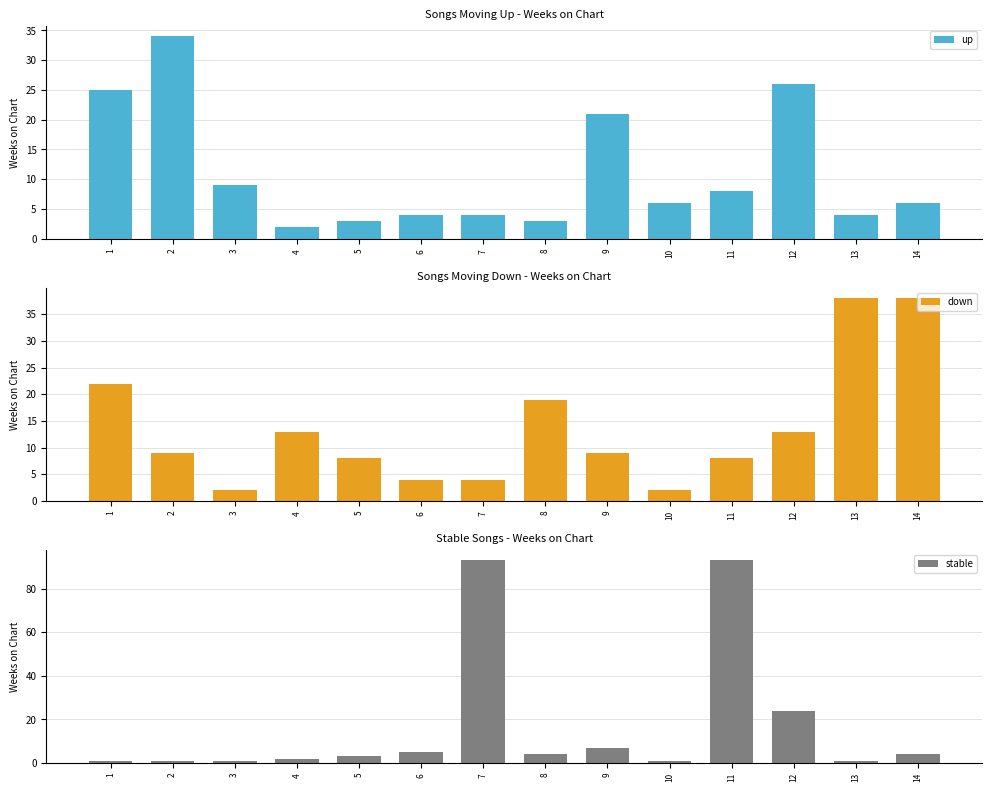

At how many categories does at least one series exceed 63?

2